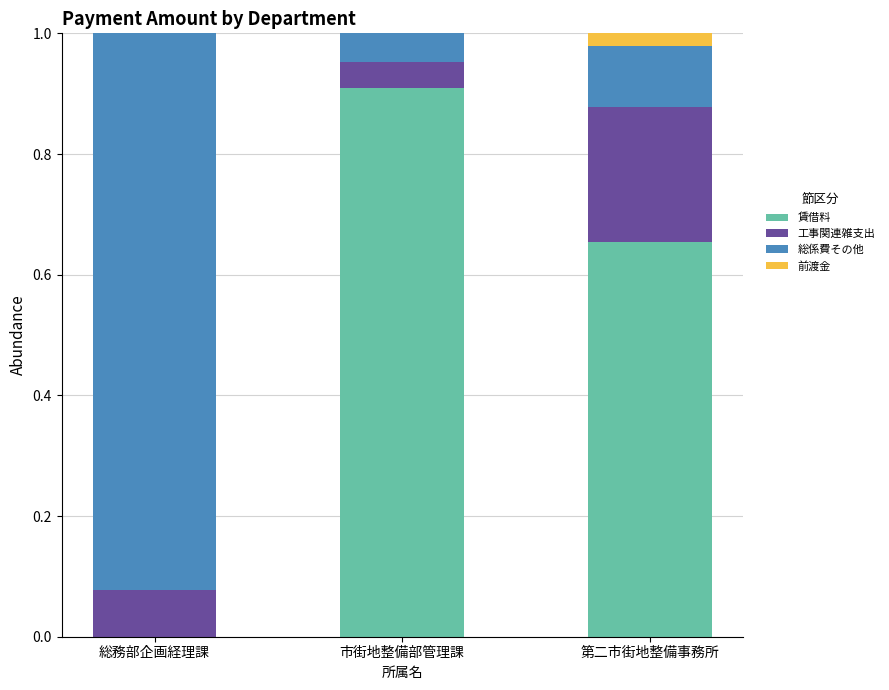

Which category has the highest value in the 賃借料 series?

市街地整備部管理課